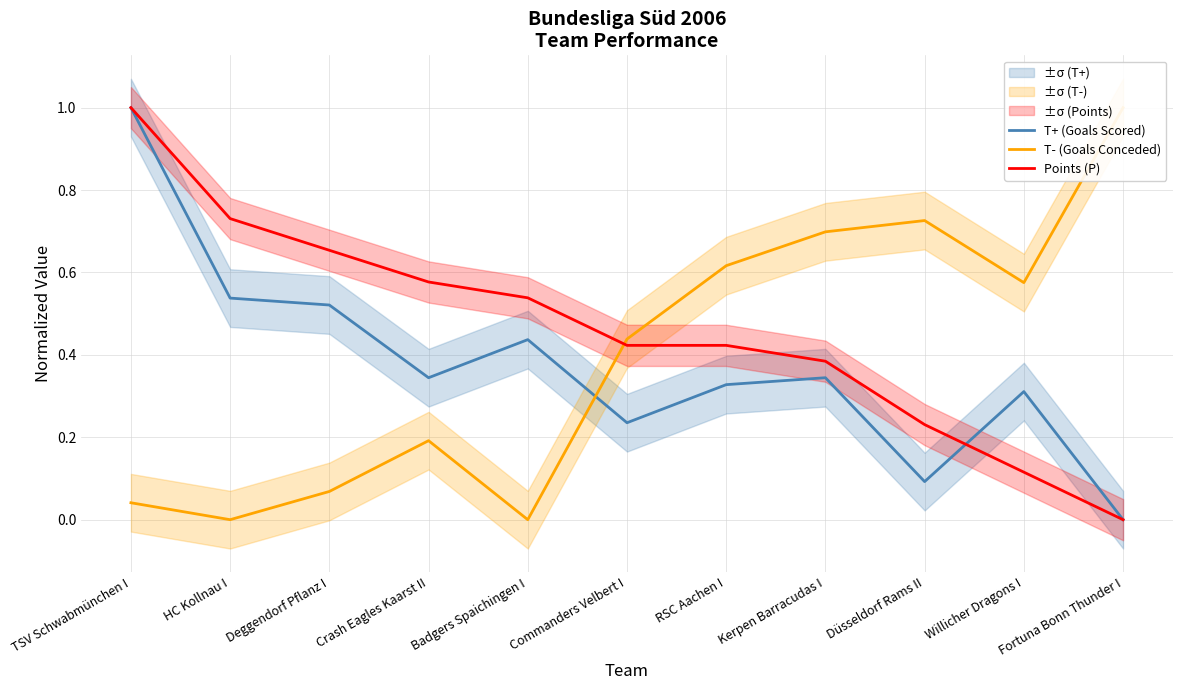

How many categories are shown in the chart?

11